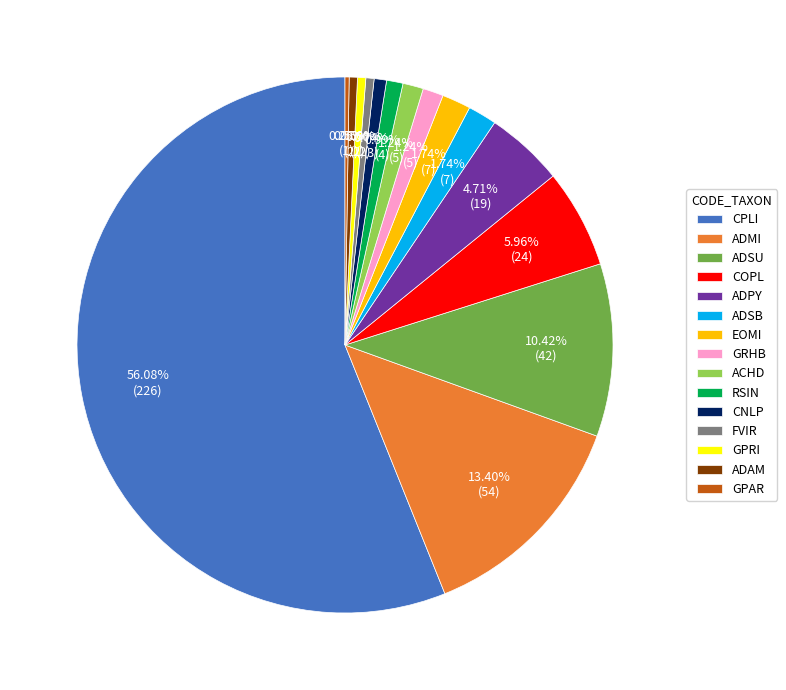

Which has a higher value, COPL or ACHD?

COPL